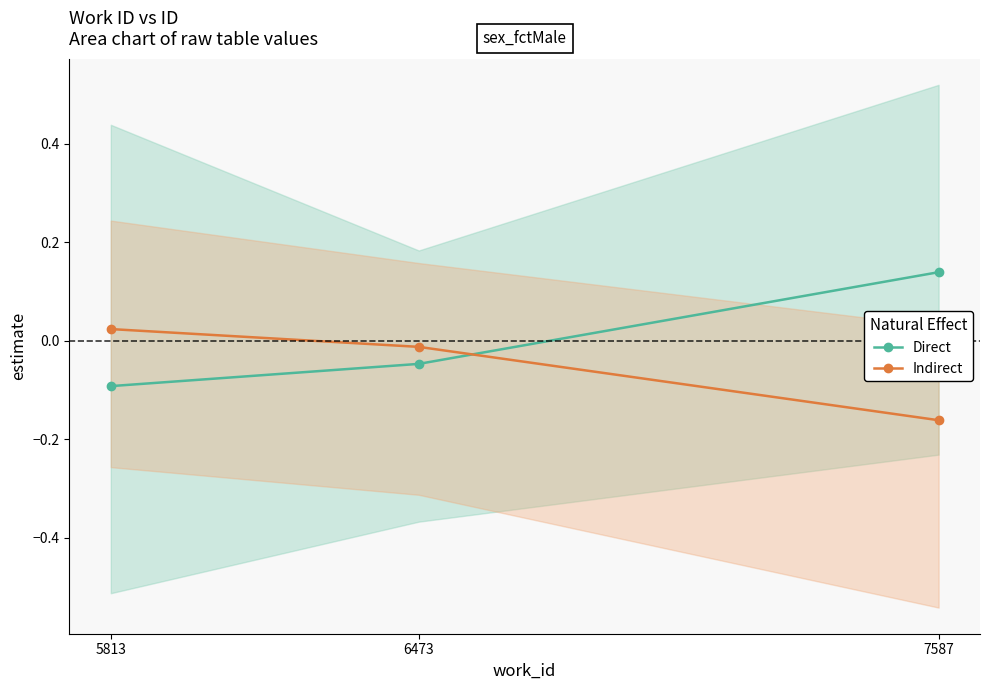

Reading left to right, list all the values displayed in this chart.

Direct: -0.1	-0.0	0.1
Indirect: 0.0	-0.0	-0.2